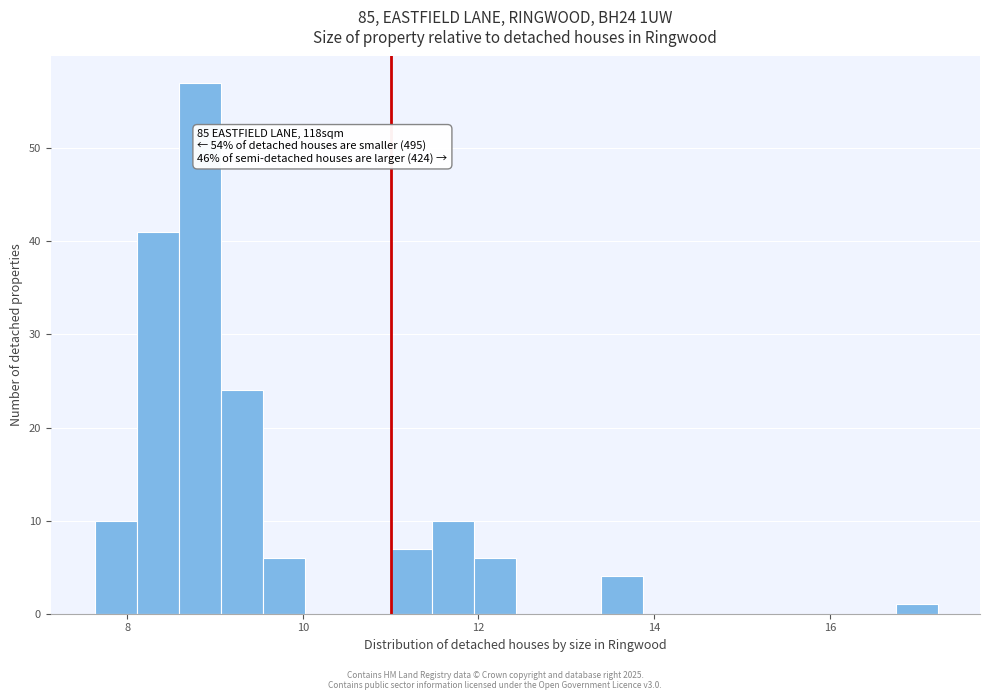

Read against the x-axis, roughly where is the centre of the tallest bar?

8.8